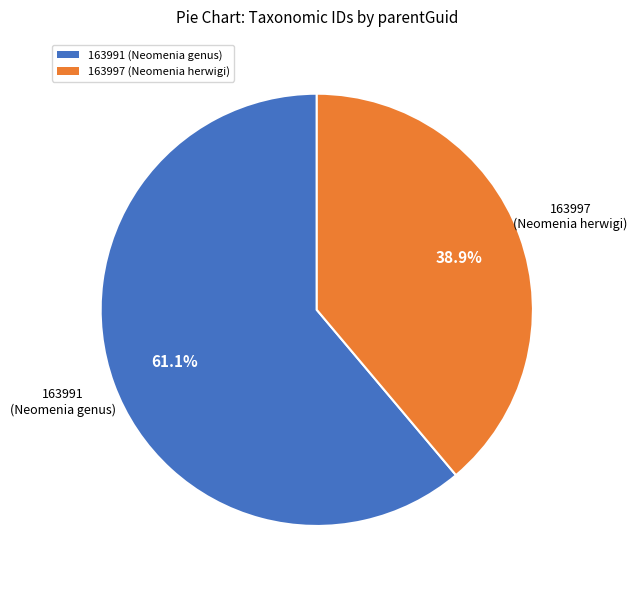

Count the number of slices in the pie.

2